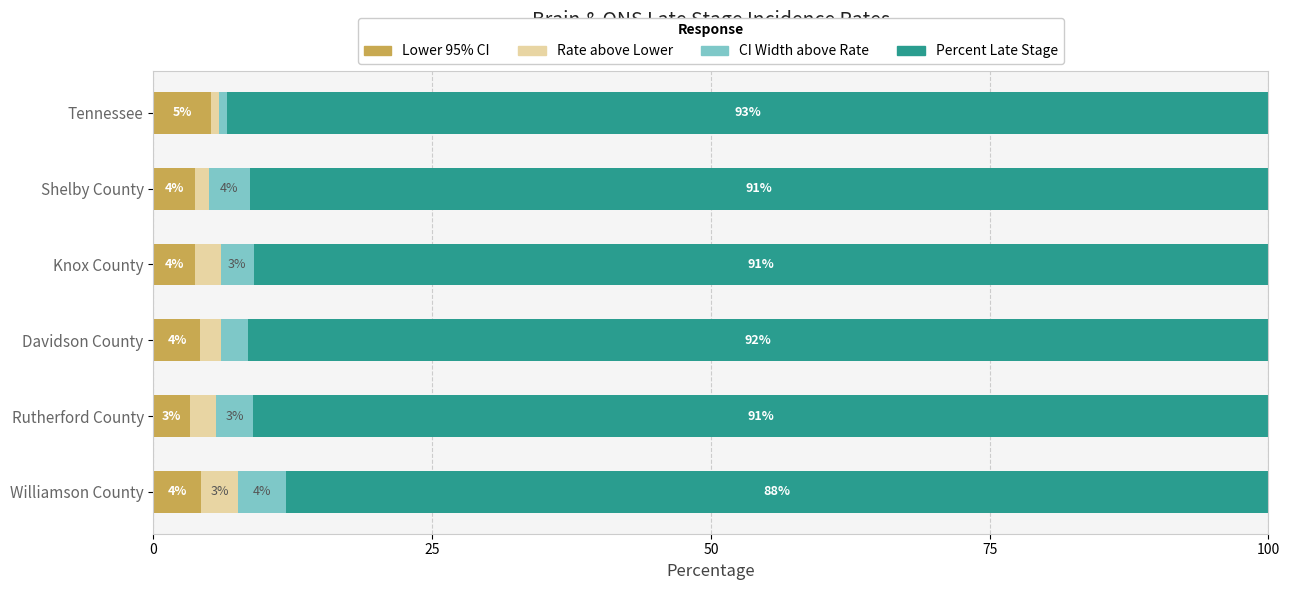

At which label does Lower 95% CI reach its peak?

Tennessee